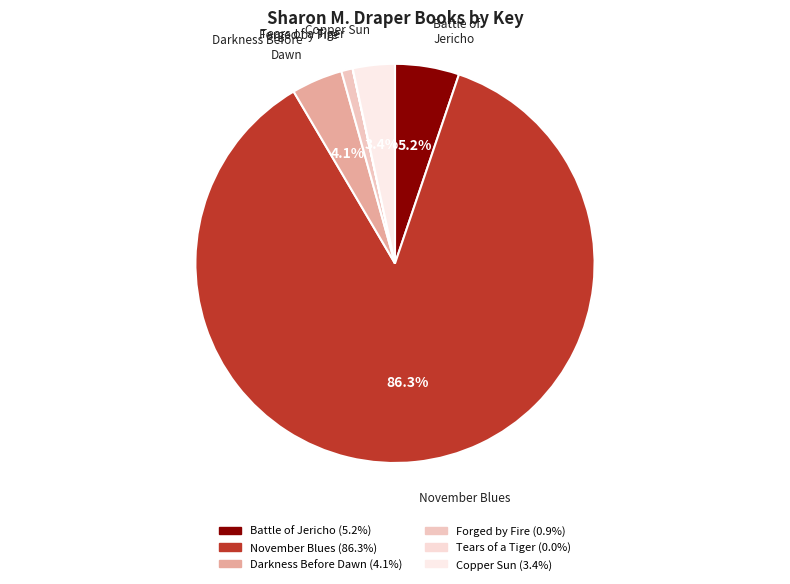

Which category has the smallest portion of the pie?

Tears of a Tiger